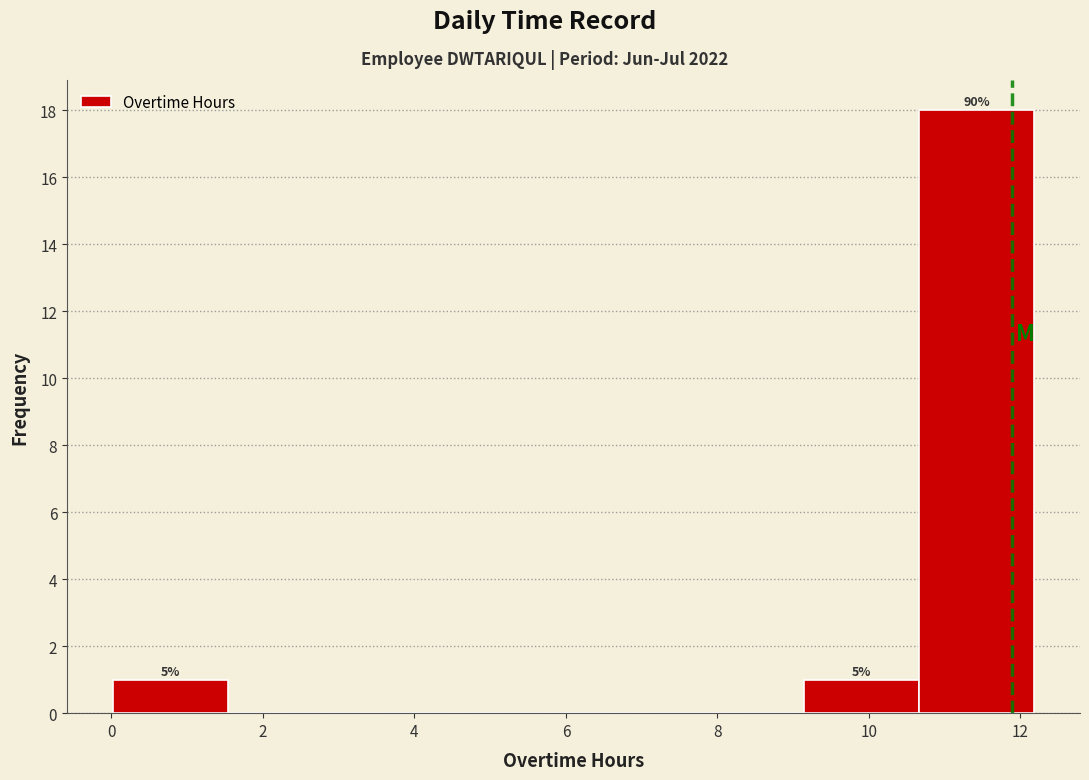

Over which range of the x-axis is the bar tallest?

10.66 to 12.18